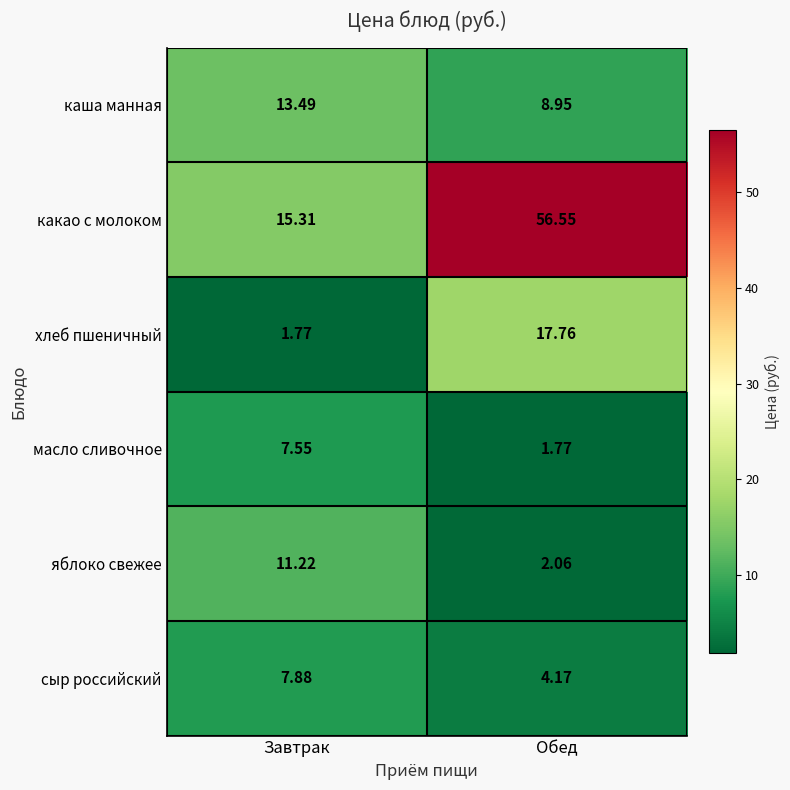

Which series has the largest total across all categories?

какао с молоком